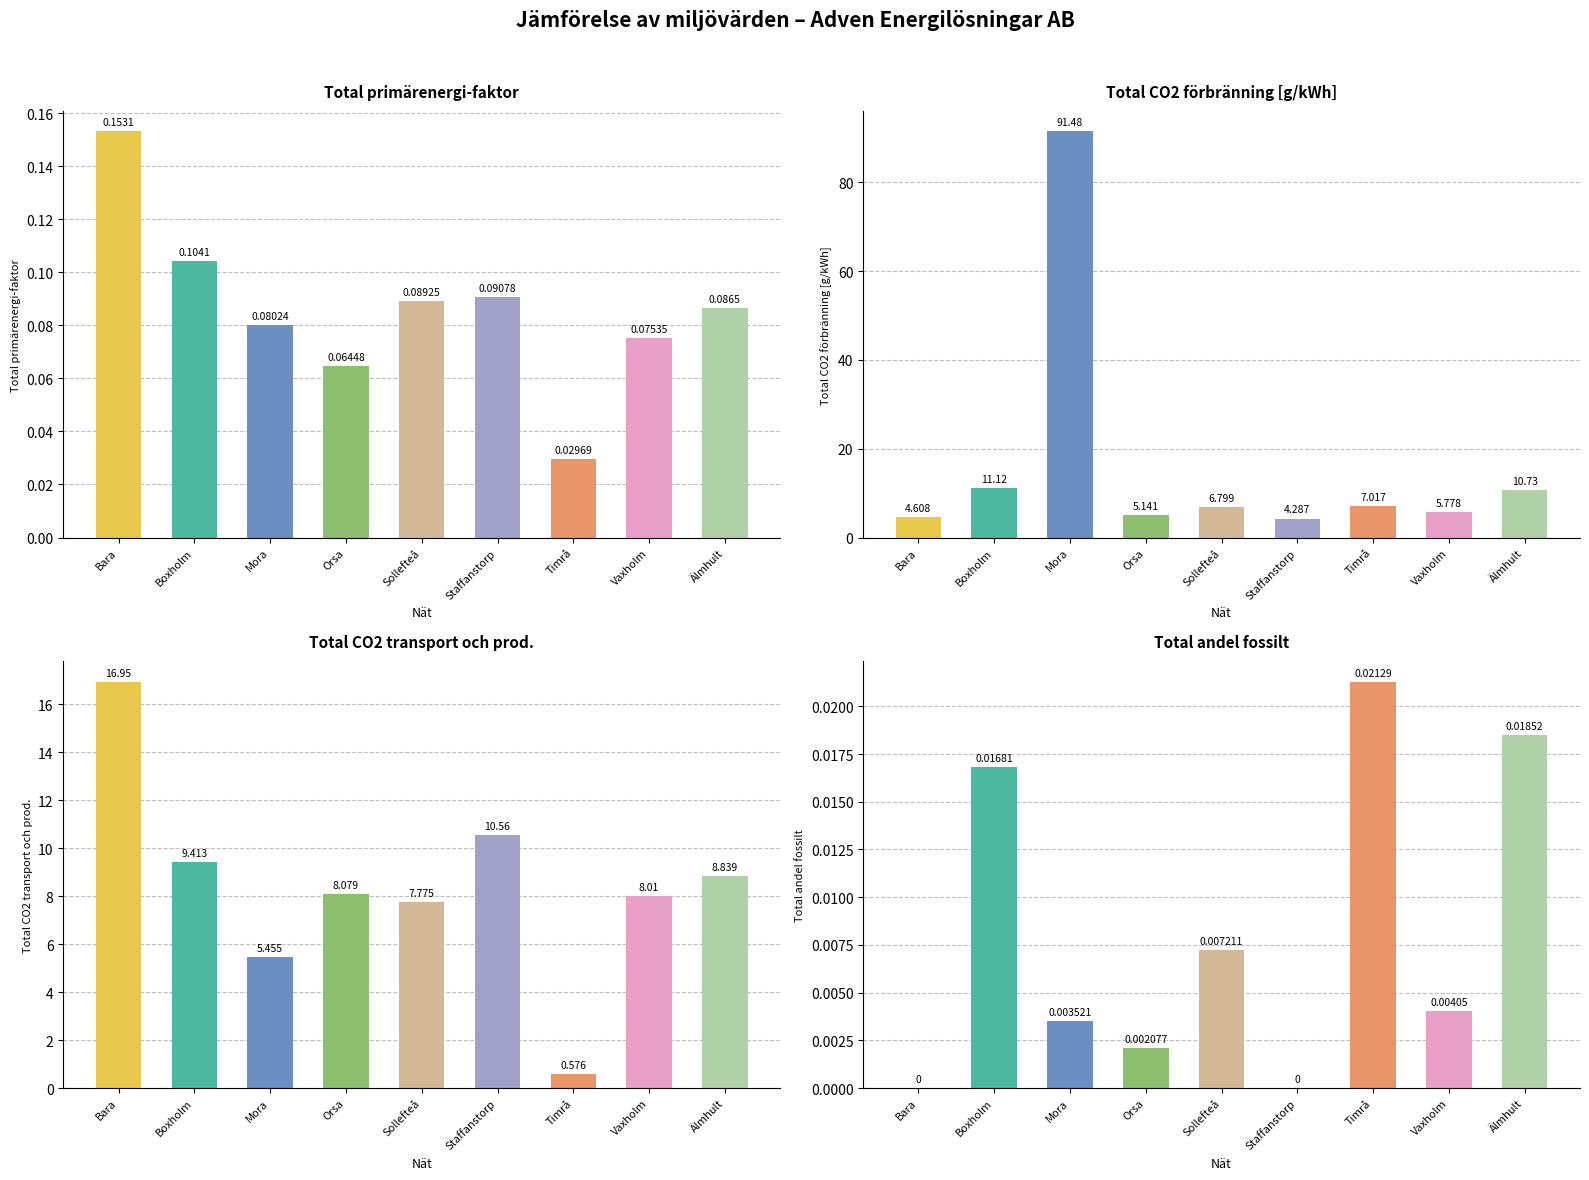

What is the label of the 7th bar from the left?

Timrå